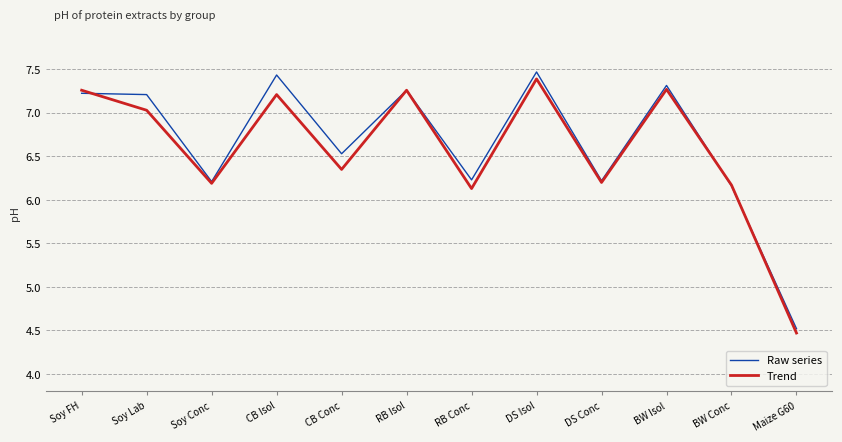

What is the sum of the Trend values at Maize G60 and CB Conc?

10.8